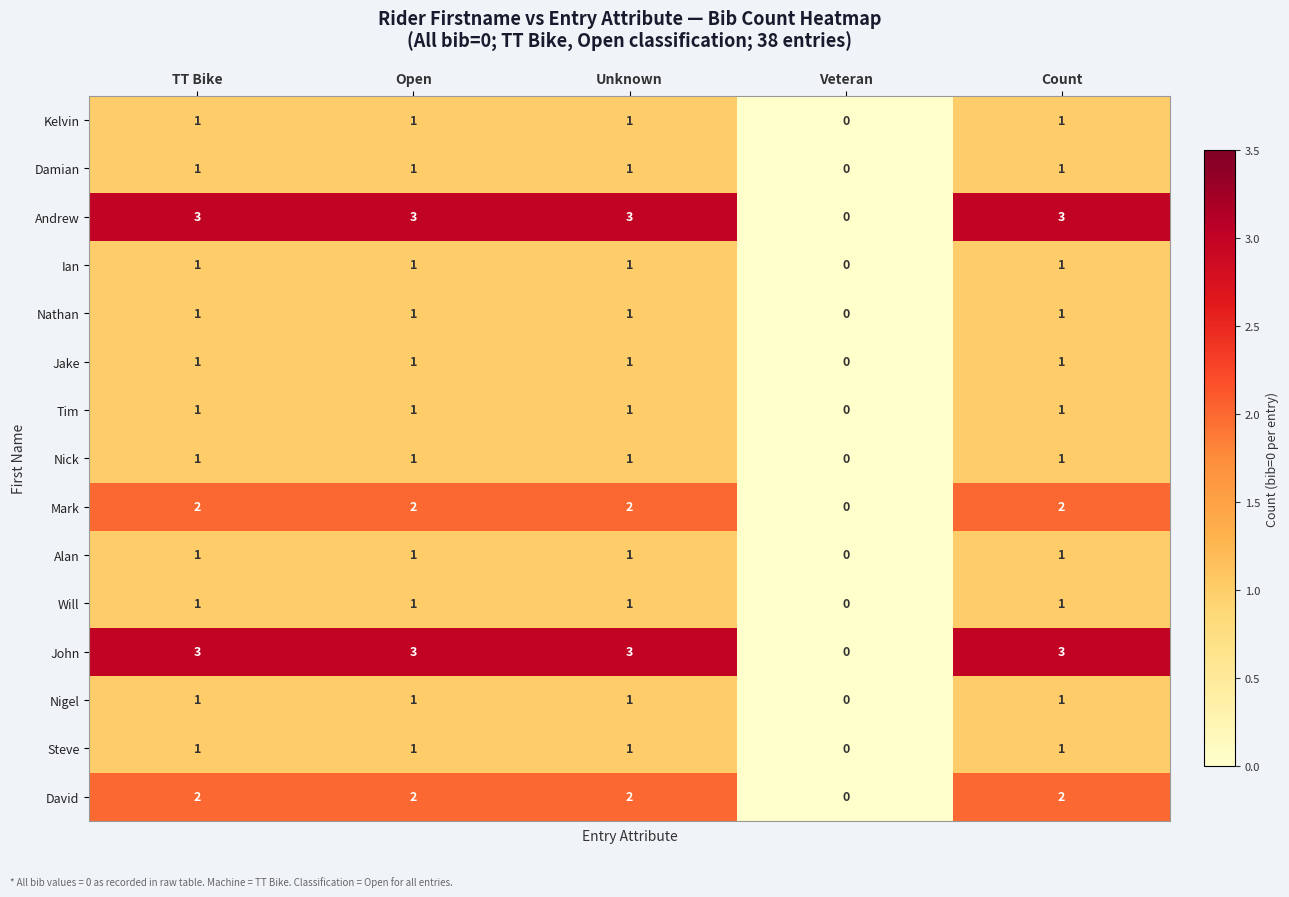

At which label is Alan closest to 0?

Veteran